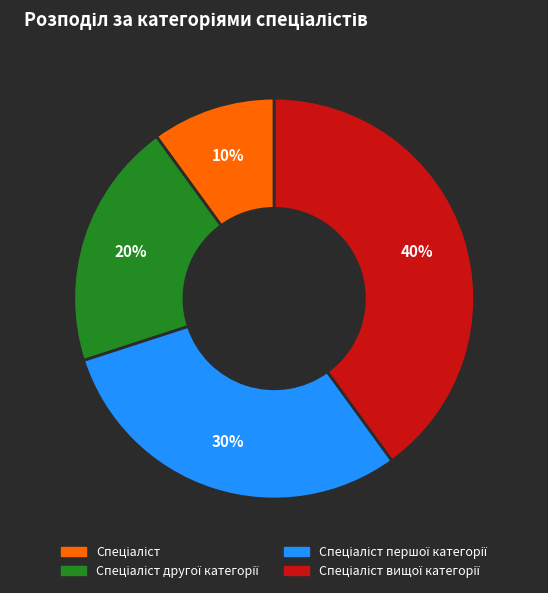

To the nearest percent, what is the difference between the largest and smallest slice percentages?

30%